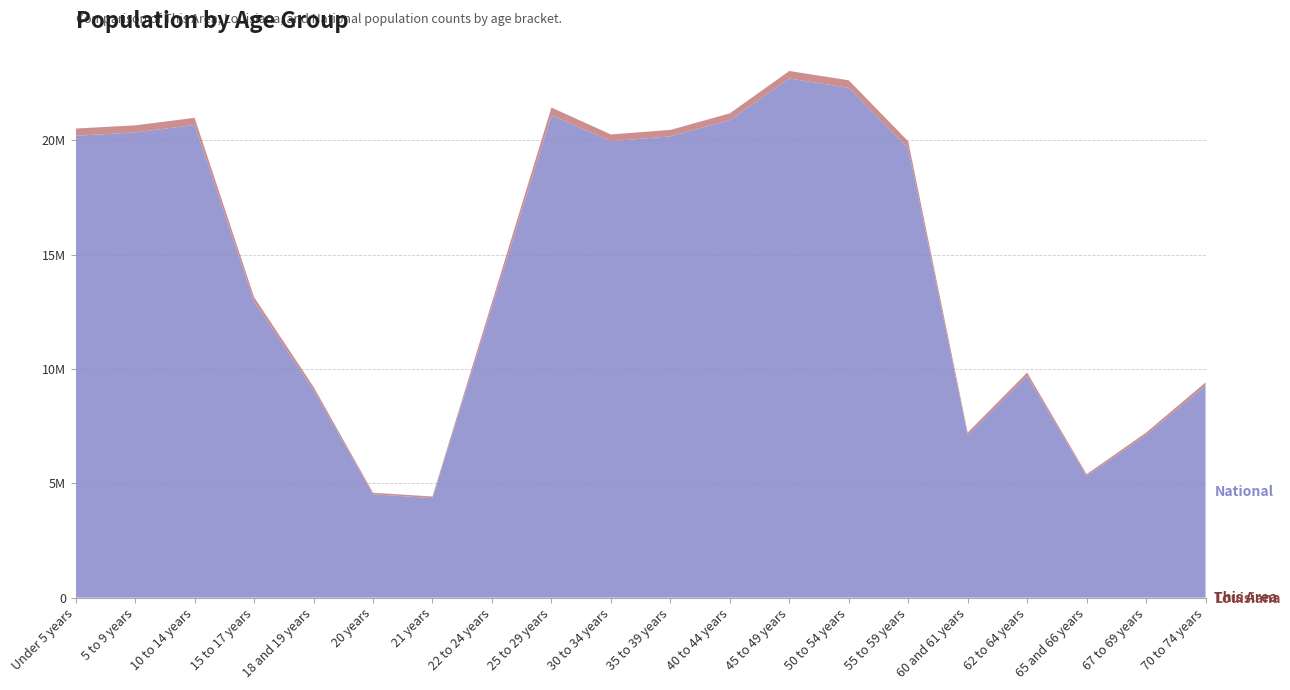

Reading right to left, what are all the values shown in this chart?

This Area: 1210	907	698	1166	912	2597	2850	2699	2304	2152	2480	2686	1468	526	509	1022	1734	2734	2817	2773
Louisiana: 133629	101702	76663	139308	103687	292567	329329	325046	288120	276479	295508	332925	202295	67763	68251	136222	190557	306836	306362	314260
National: 9278166	7115361	5319902	9704197	7113727	19664805	22298125	22708591	20890964	20179642	19962099	21101849	12712576	4354294	4519129	9086089	12954254	20677194	20348657	20201362